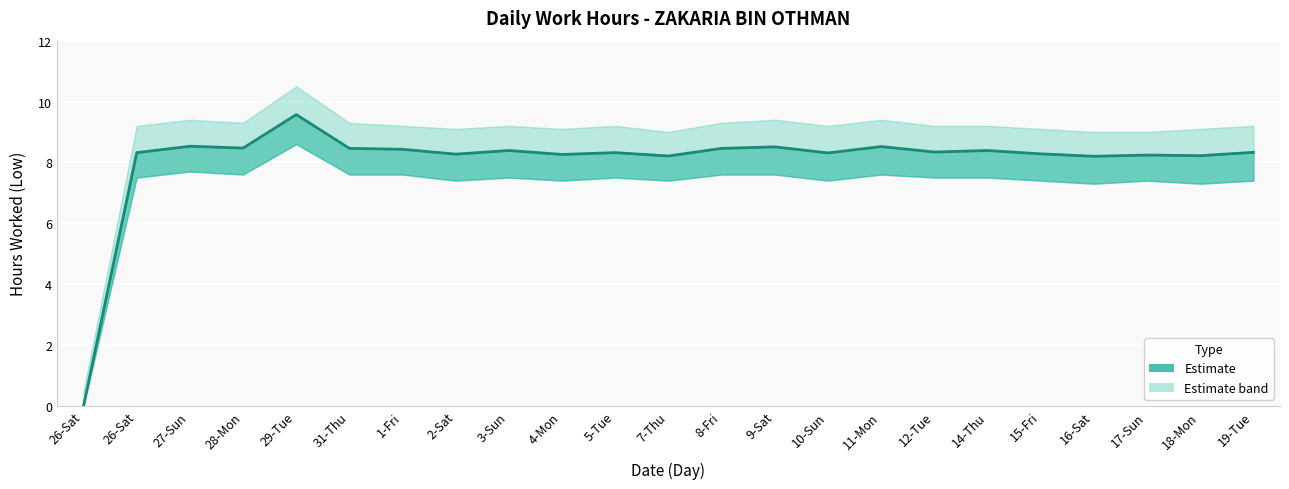

Reading left to right, list all the values displayed in this chart.

26-Sat=0.0	26-Sat=8.3	27-Sun=8.5	28-Mon=8.5	29-Tue=9.6	31-Thu=8.5	1-Fri=8.4	2-Sat=8.3	3-Sun=8.4	4-Mon=8.3	5-Tue=8.3	7-Thu=8.2	8-Fri=8.5	9-Sat=8.5	10-Sun=8.3	11-Mon=8.5	12-Tue=8.3	14-Thu=8.4	15-Fri=8.3	16-Sat=8.2	17-Sun=8.2	18-Mon=8.2	19-Tue=8.3